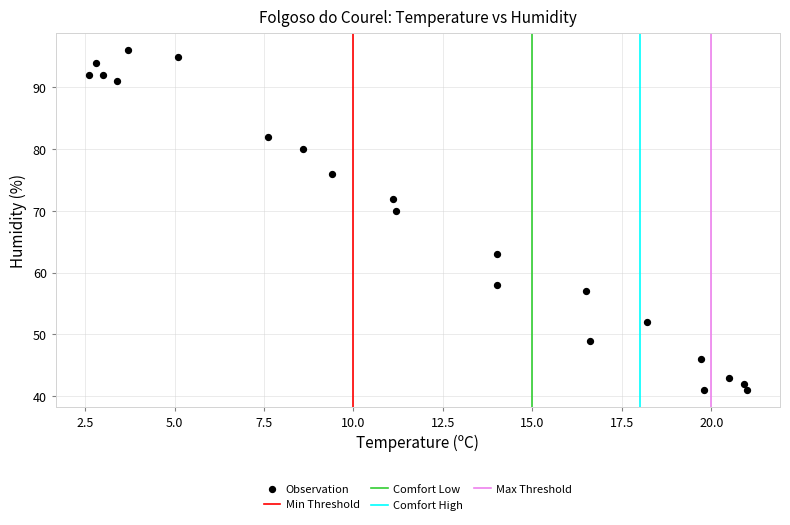

What Y value in the scatter plot is closest to 68?

70